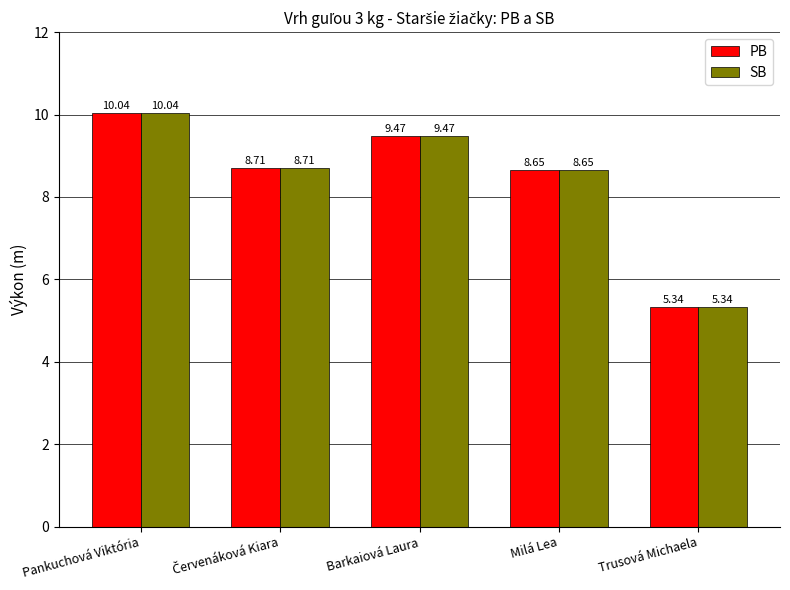

What is the maximum value for PB?

10.0